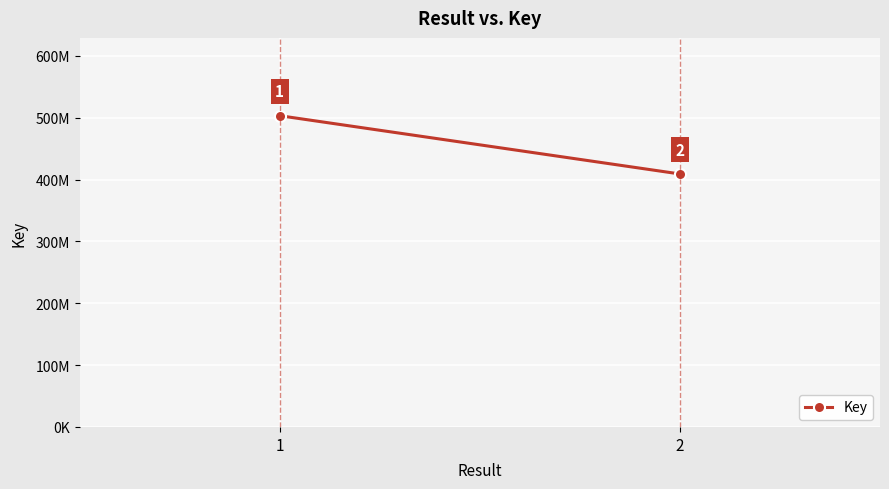

List the labels in order of value, largest first.

1, 2